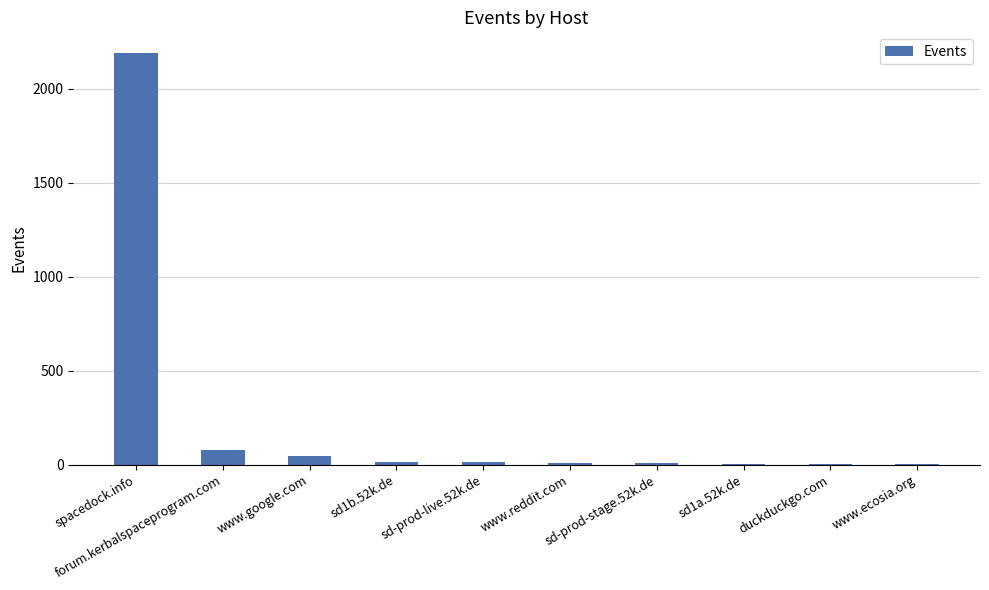

Read the value at duckduckgo.com.

4